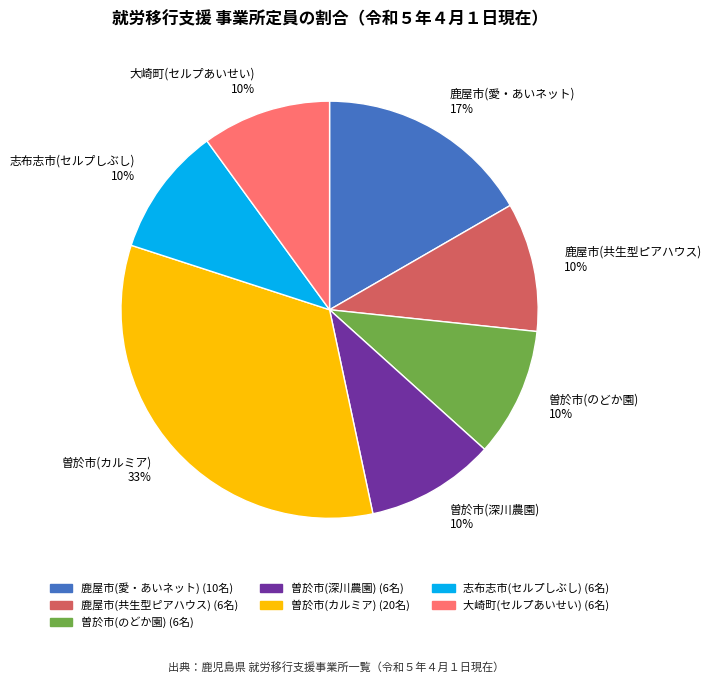

Do 大崎町(セルプあいせい) 10% and 鹿屋市(共生型ピアハウス) 10% together represent more than half of the pie?

No